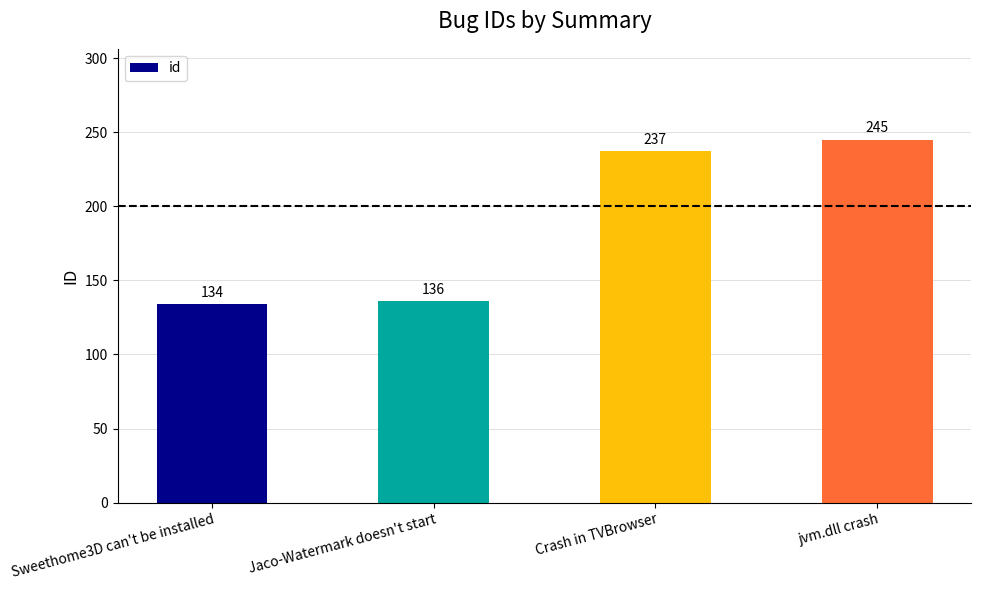

Are the bars horizontal?

No